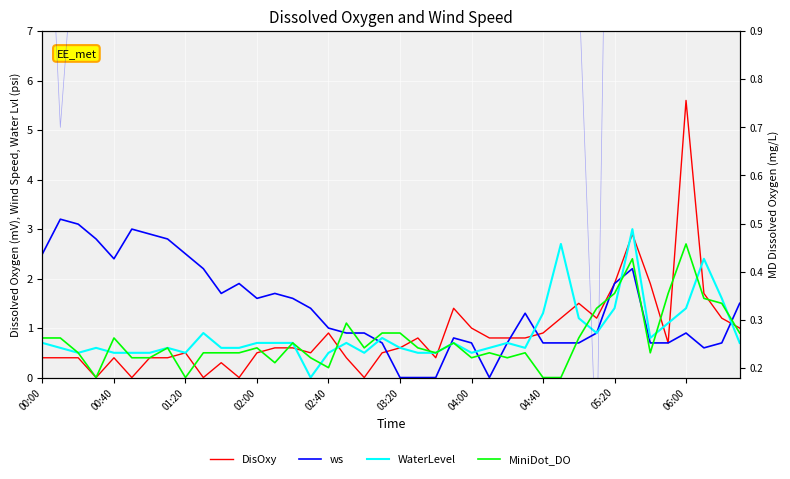

Read the MiniDot_DO value at 34.

0.5